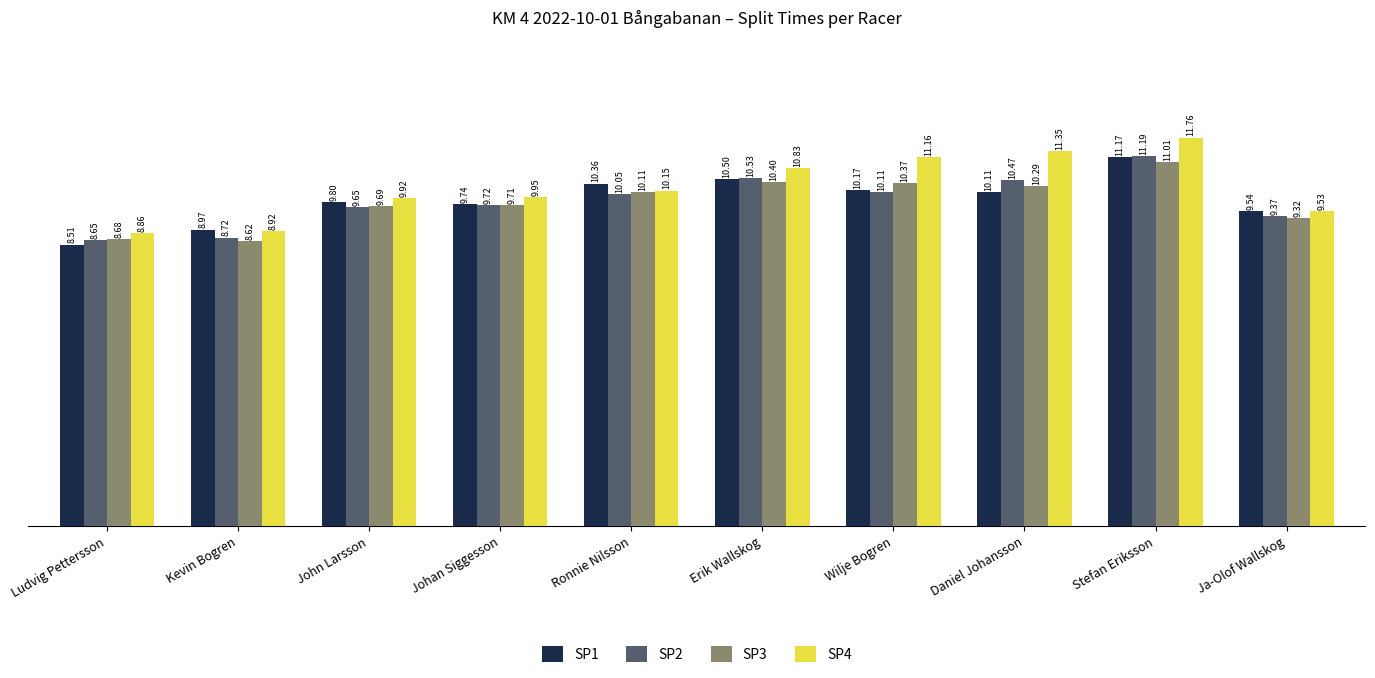

Which series changed the most between Ludvig Pettersson and Erik Wallskog?

SP1